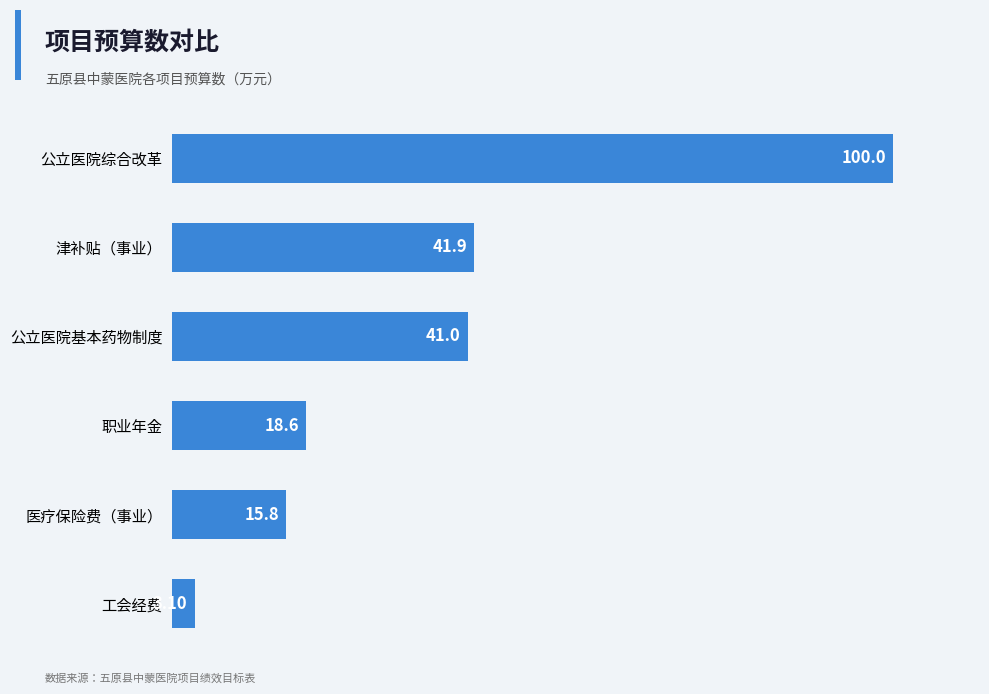

What is the change in value from 医疗保险费（事业） to 津补贴（事业）?

+26.1